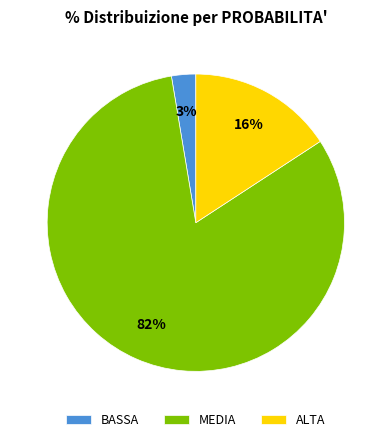

To the nearest percent, what is the difference between the ALTA and BASSA slice percentages?

13%